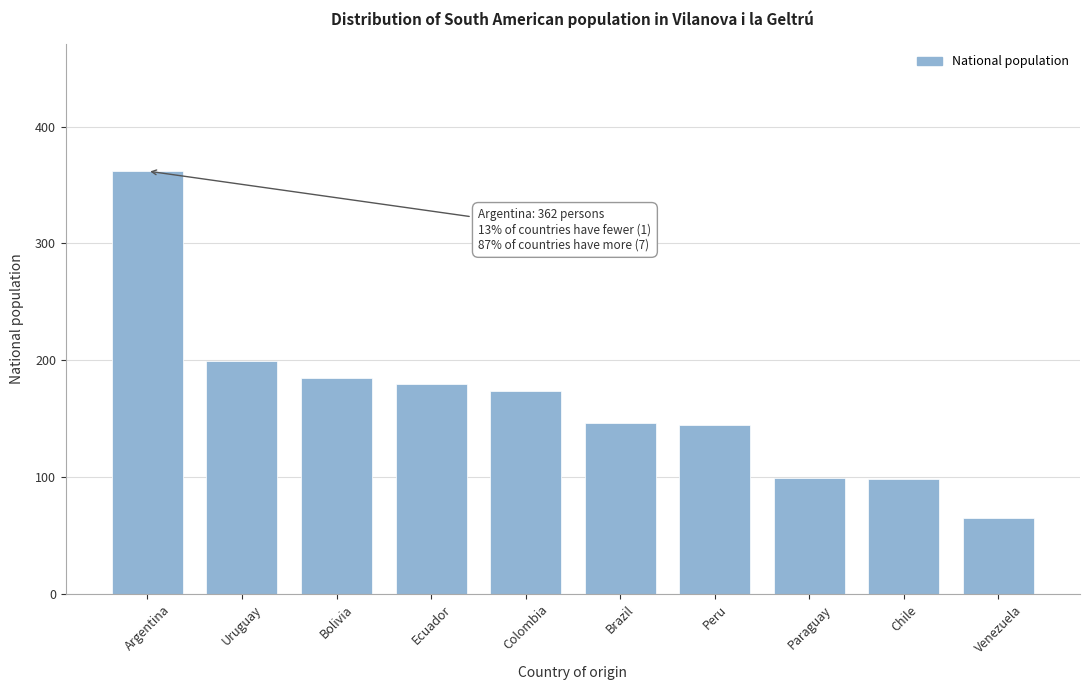

What is the approximate value at Venezuela?

65